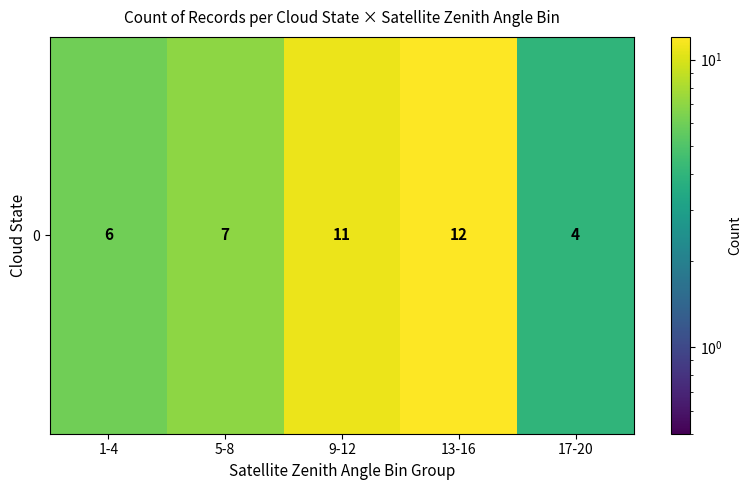

True or false: the data shows 4 at 1-4.

False